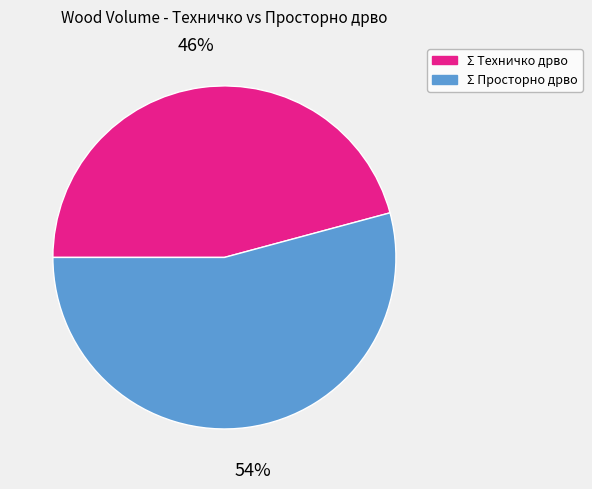

True or false: Σ Просторно дрво accounts for 65% of the total.

False